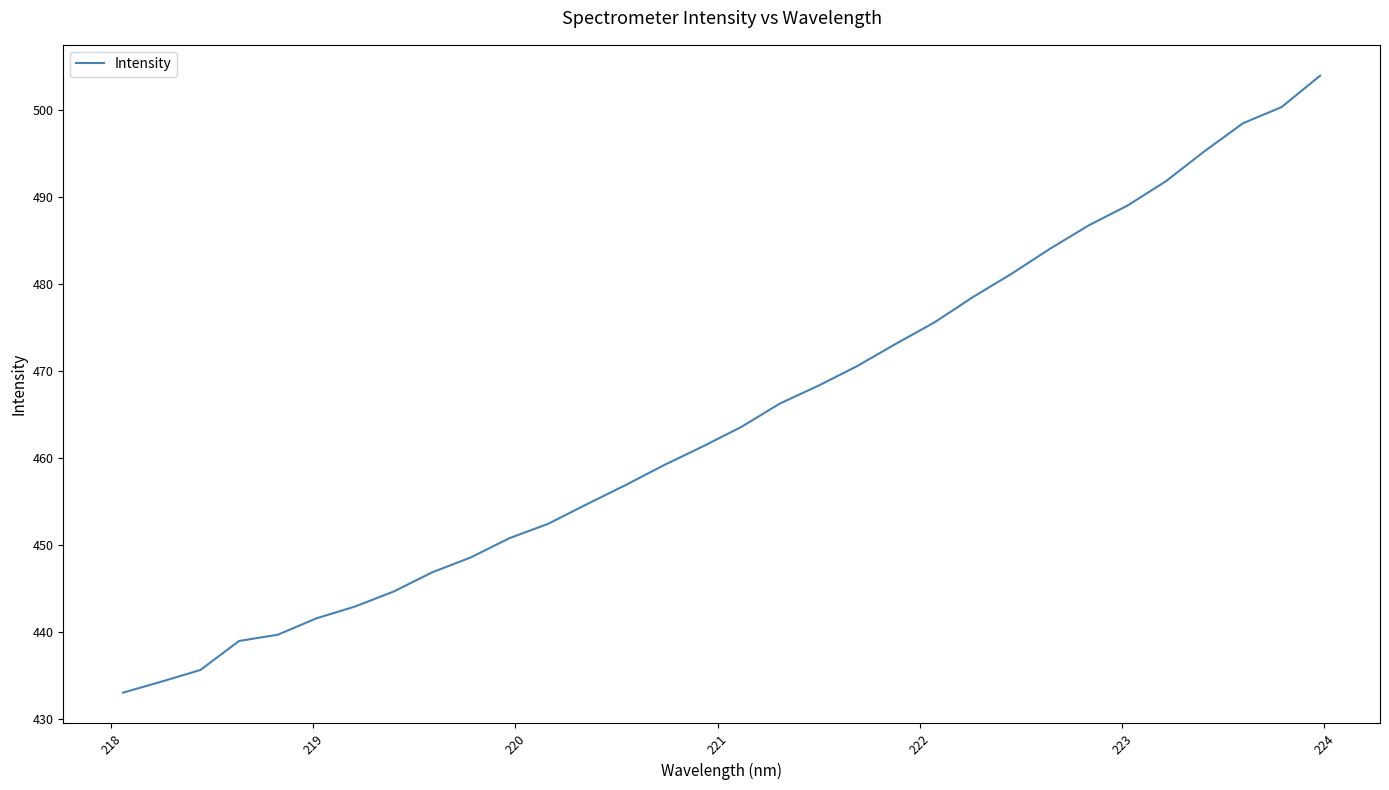

What is the minimum value shown in the chart?

433.0